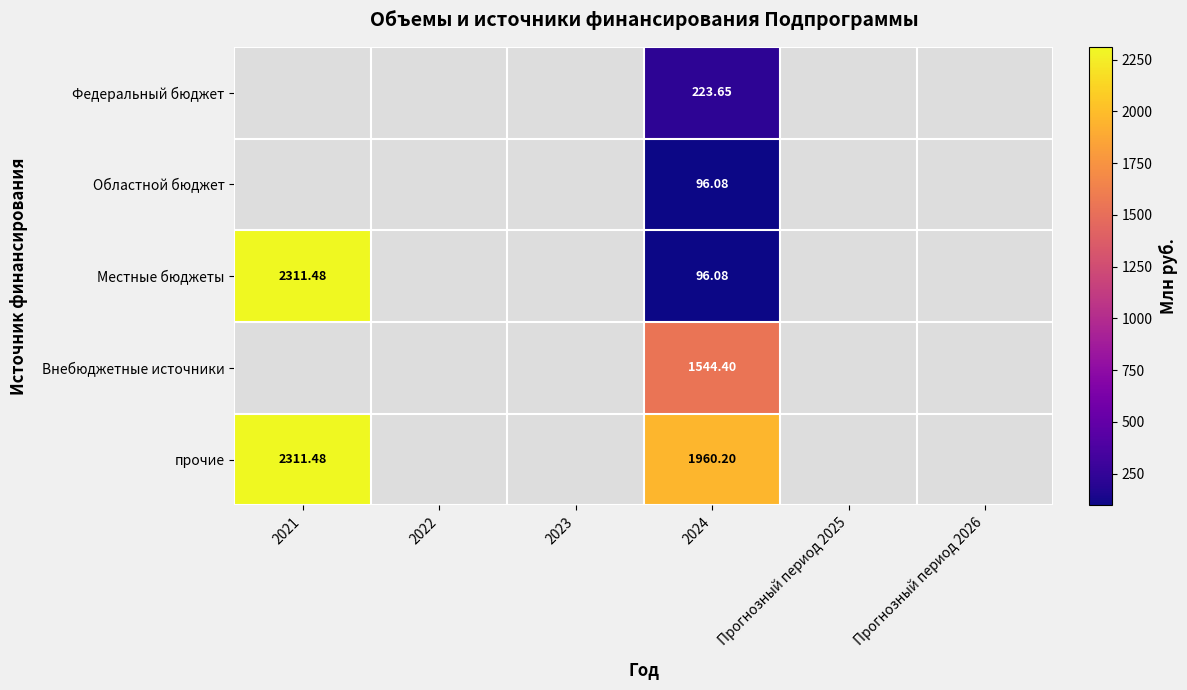

Which has a higher value, Прогнозный период 2026 or 2024?

2024